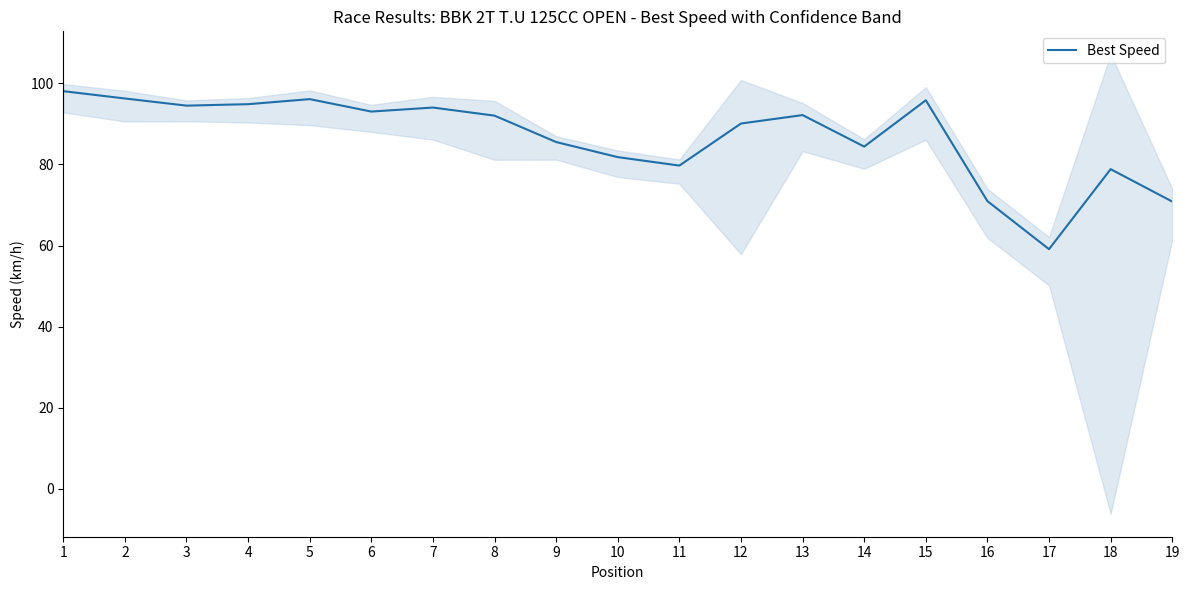

What is the value of the 8th point from the left?

92.0